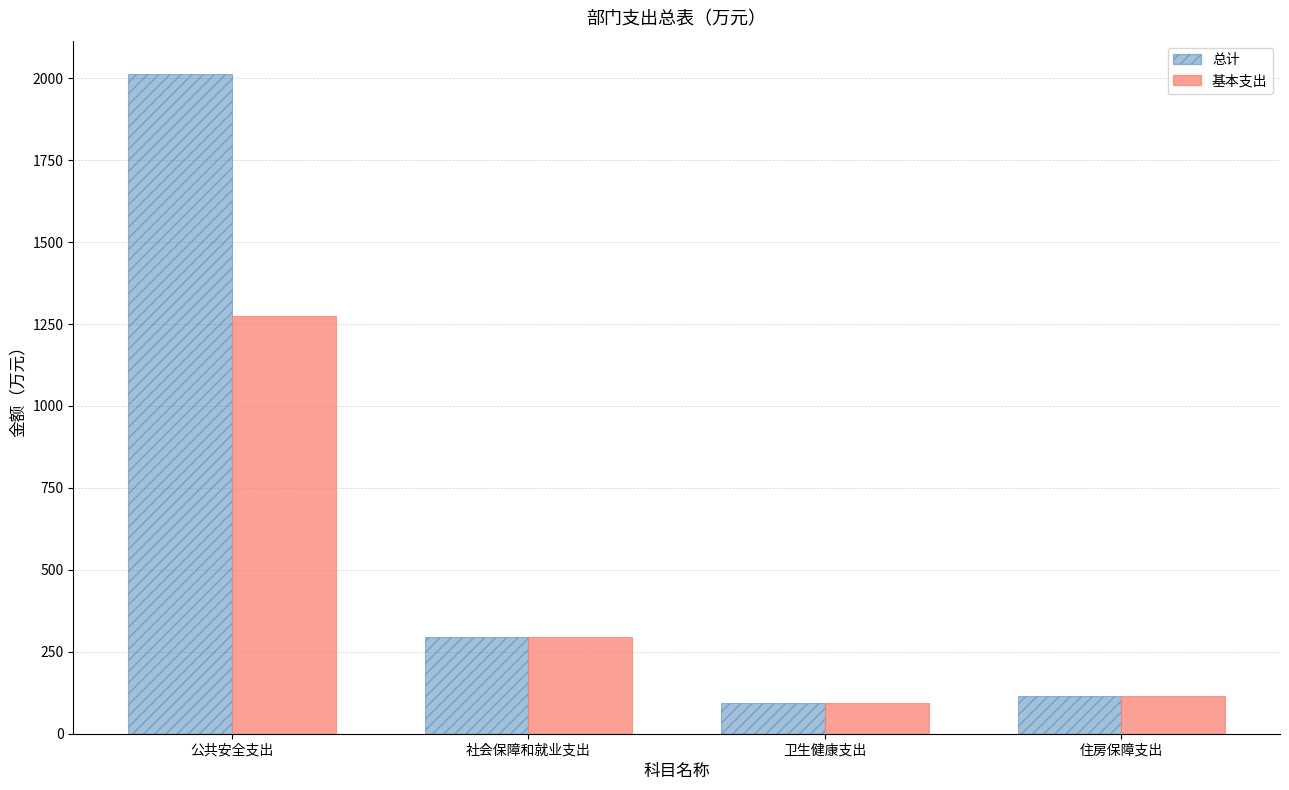

What is the sum of the 总计 values at 社会保障和就业支出 and 住房保障支出?

410.1